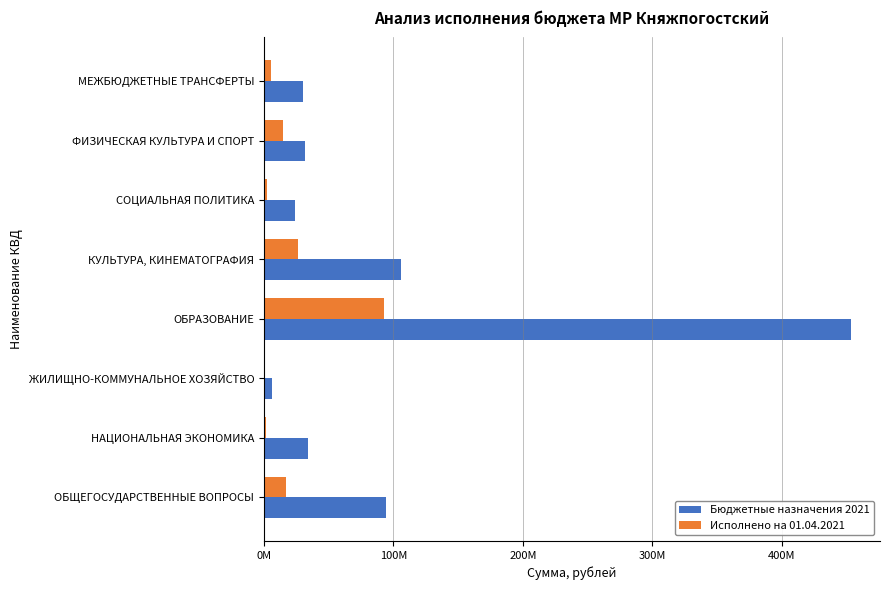

What are all the series names shown in the legend?

Бюджетные назначения 2021, Исполнено на 01.04.2021